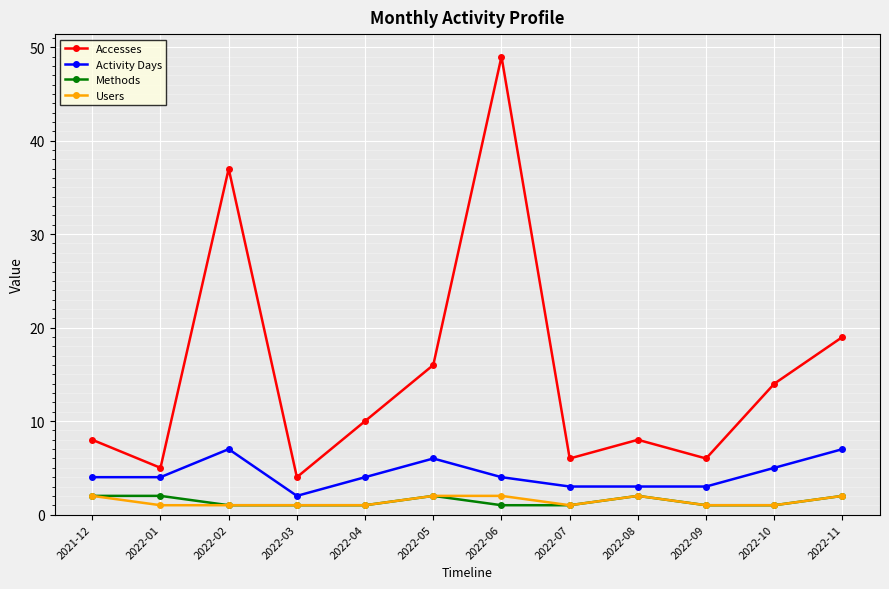

True or false: Activity Days has more than 0 interior local peaks.

True